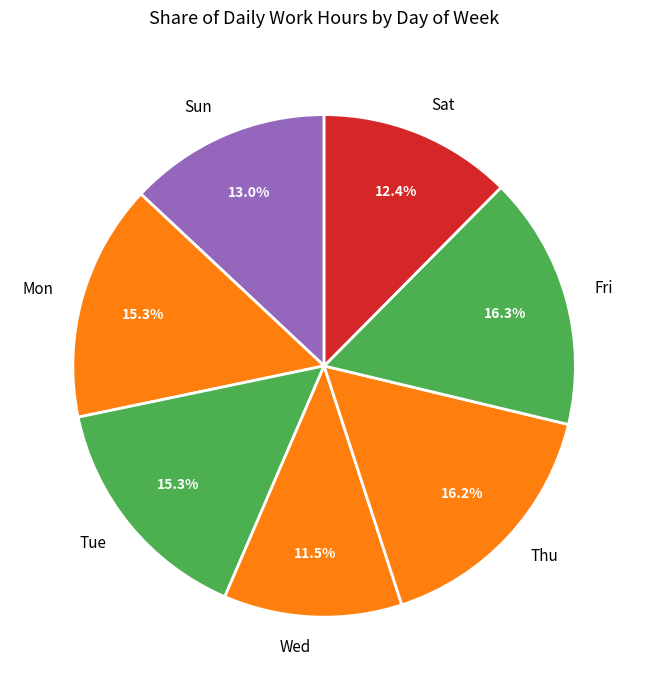

What is the smallest slice in the pie chart?

Wed